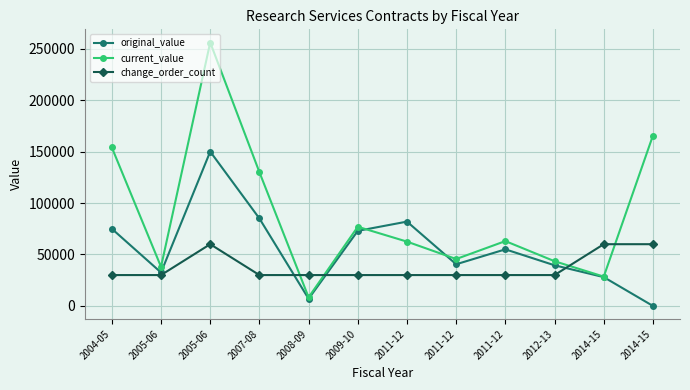

How many data points in current_value are less than 63016?

6